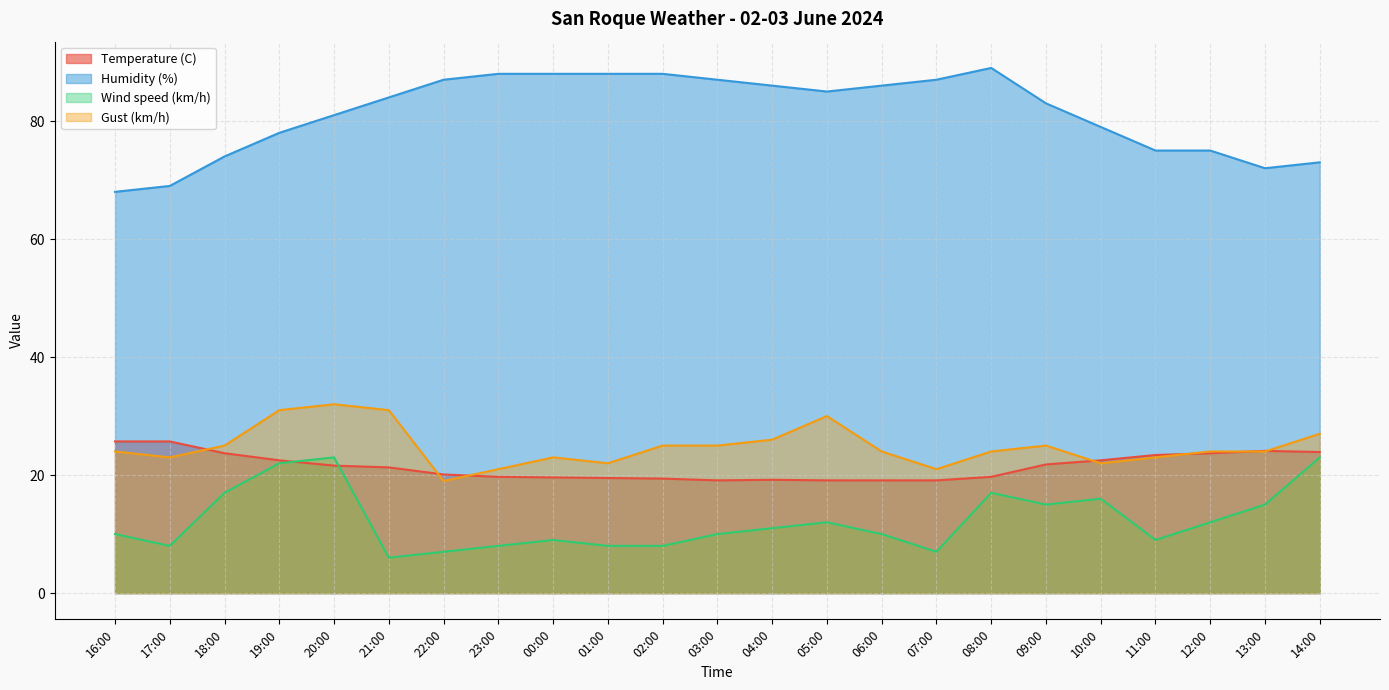

What is the label of the 19th point from the left?

10:00